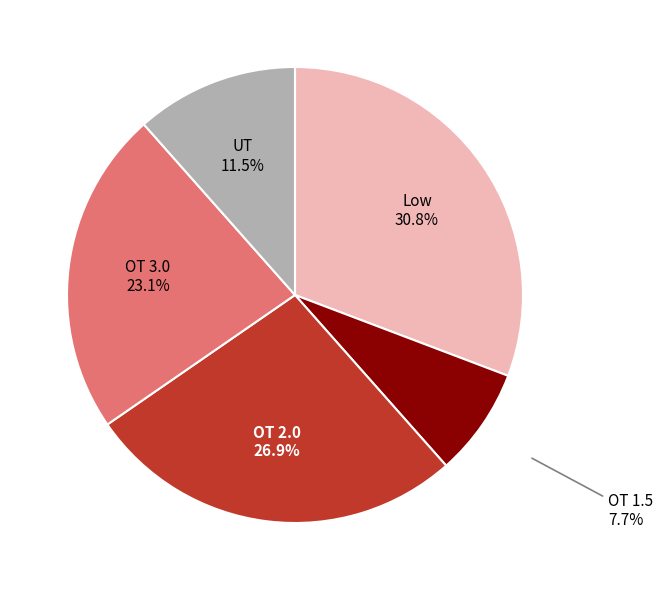

Is there any slice that represents more than half of the pie?

No